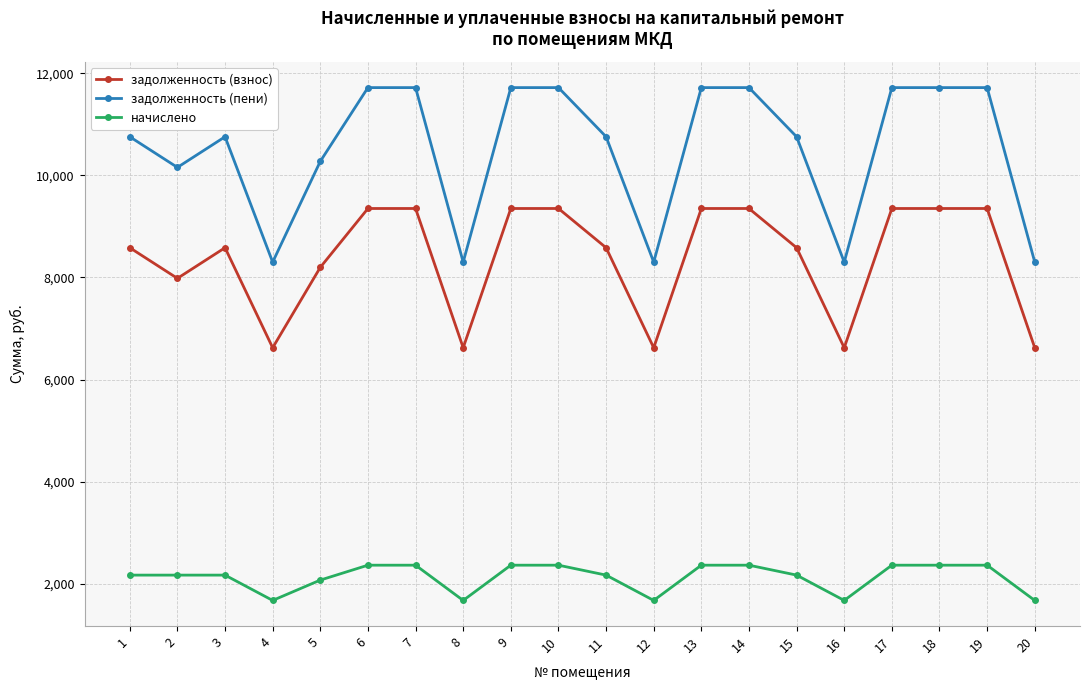

Reading left to right, list all the values displayed in this chart.

задолженность (взнос): 1=8582.4	2=7982.4	3=8582.4	4=6624.0	5=8198.4	6=9350.4	7=9350.4	8=6624.0	9=9350.4	10=9350.4	11=8582.4	12=6624.0	13=9350.4	14=9350.4	15=8582.4	16=6624.0	17=9350.4	18=9350.4	19=9350.4	20=6624.0
задолженность (пени): 1=10754.8	2=10154.8	3=10754.8	4=8300.7	5=10273.6	6=11717.2	7=11717.2	8=8300.7	9=11717.2	10=11717.2	11=10754.8	12=8300.7	13=11717.2	14=11717.2	15=10754.8	16=8300.7	17=11717.2	18=11717.2	19=11717.2	20=8300.7
начислено: 1=2172.4	2=2172.4	3=2172.4	4=1676.7	5=2075.2	6=2366.8	7=2366.8	8=1676.7	9=2366.8	10=2366.8	11=2172.4	12=1676.7	13=2366.8	14=2366.8	15=2172.4	16=1676.7	17=2366.8	18=2366.8	19=2366.8	20=1676.7